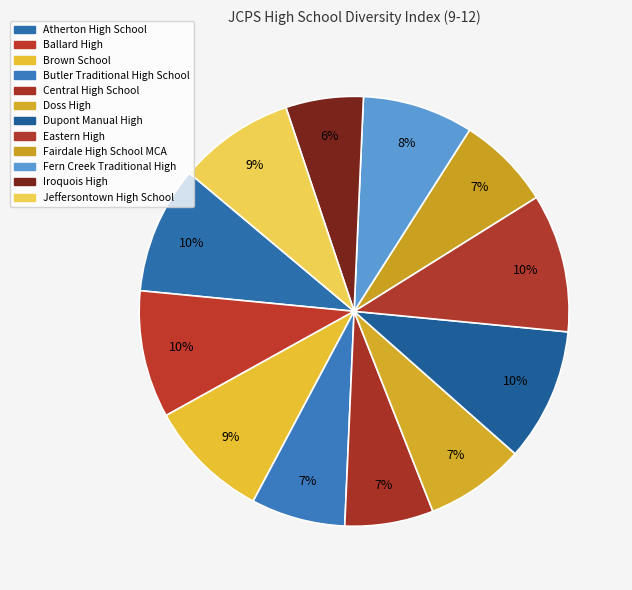

Which category has the smallest portion of the pie?

Iroquois High